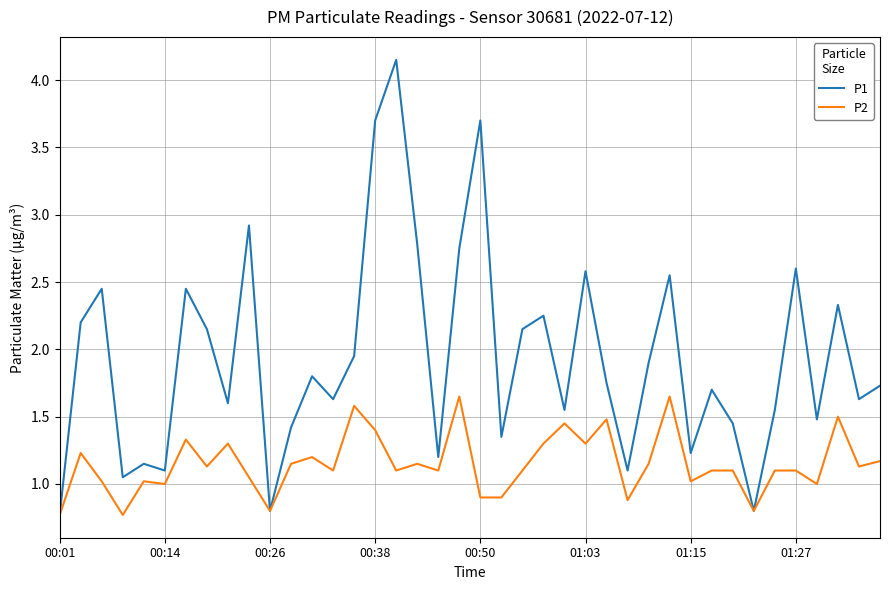

Which series has the largest total across all categories?

P1